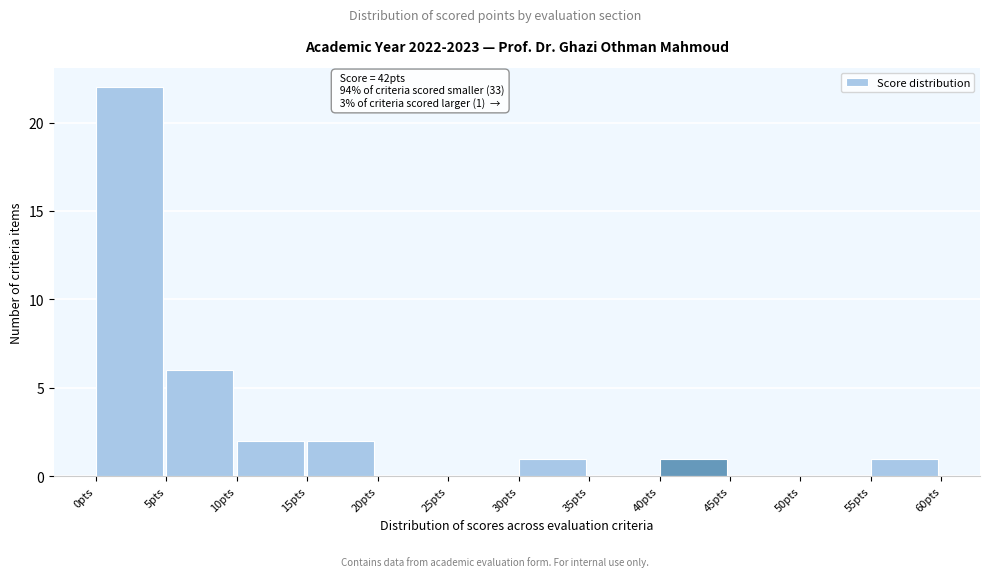

Which range on the x-axis has the tallest bar?

0 to 5